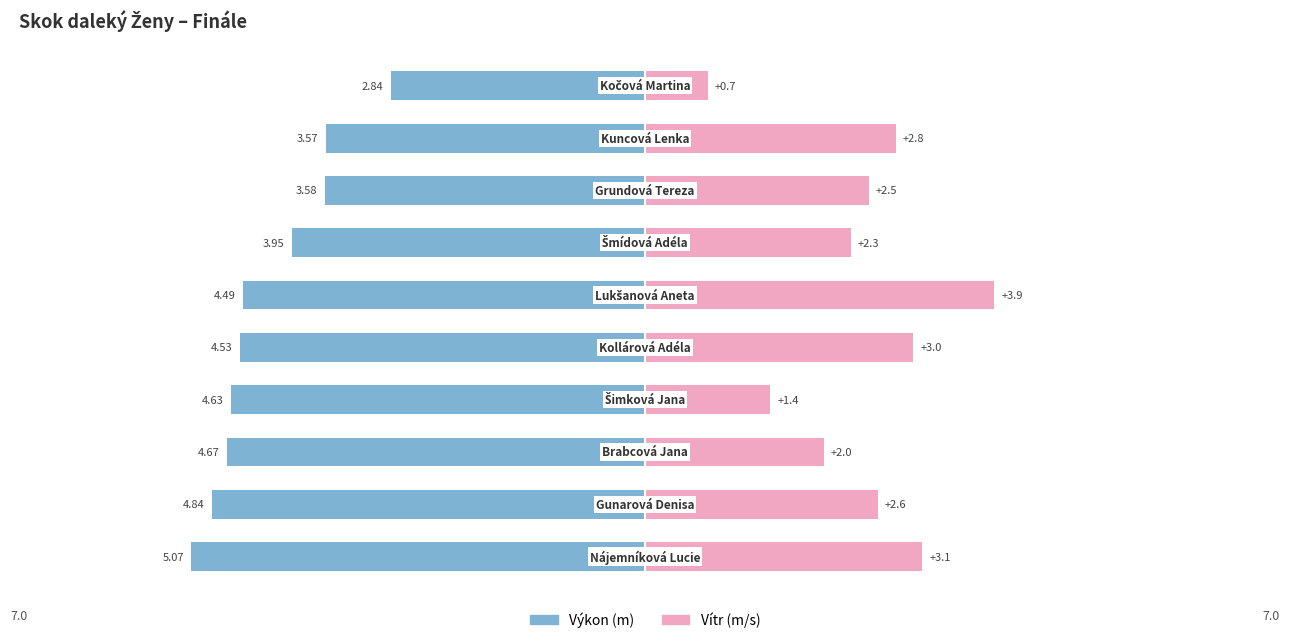

At which category is the sum across all series the highest?

5